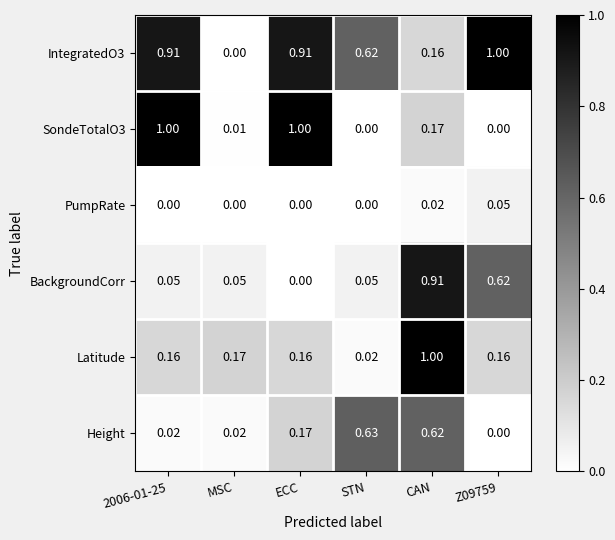

Where is BackgroundCorr nearest to the value 0?

ECC